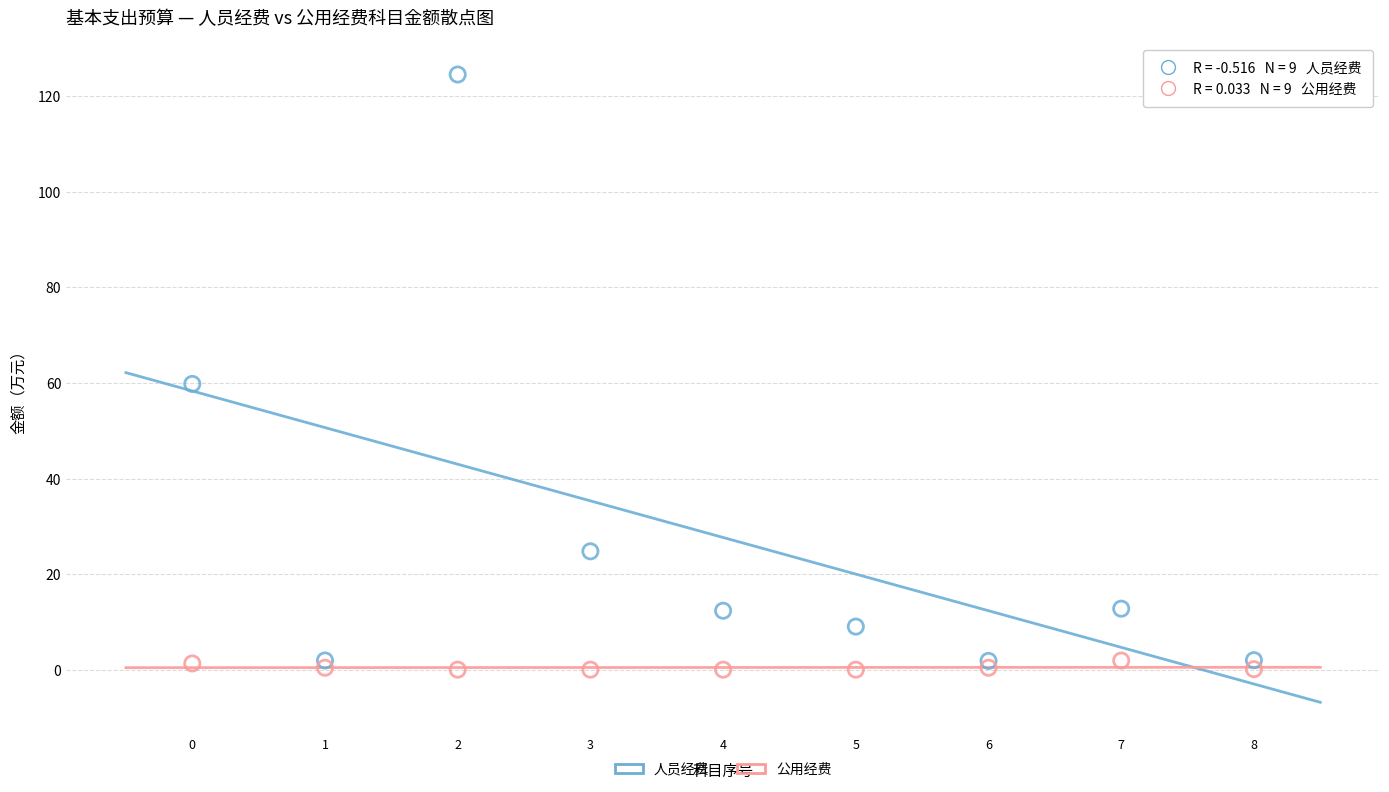

Which series reaches the minimum Y coordinate?

公用经费